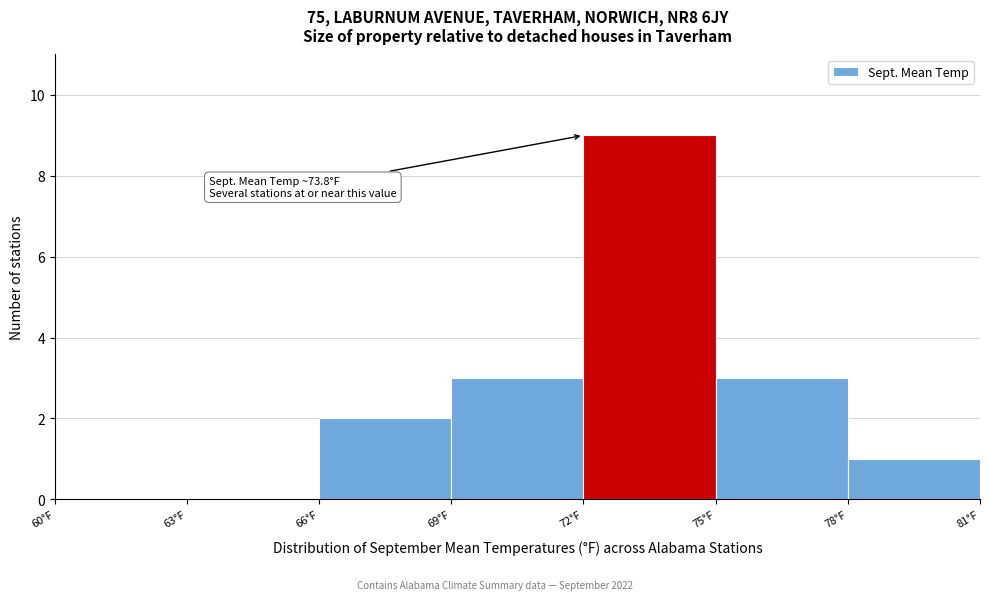

Over which range of the x-axis is the bar tallest?

72 to 75